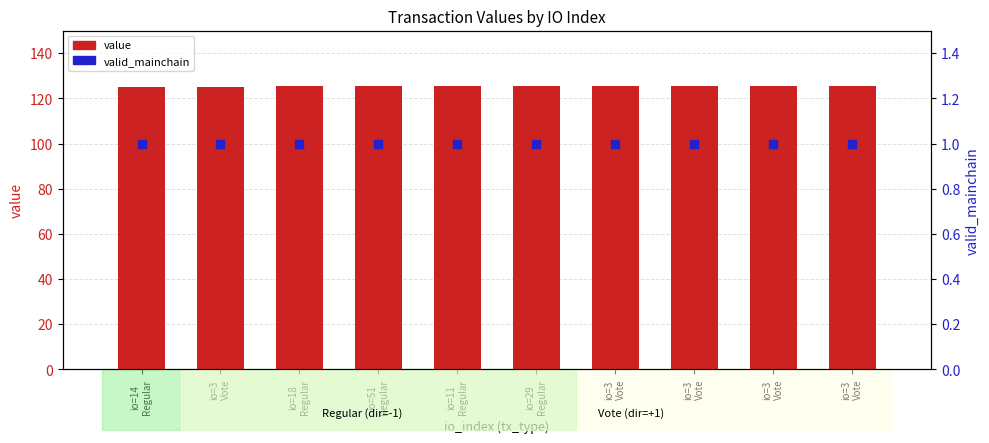

Which series has the largest Y range (max minus min)?

value